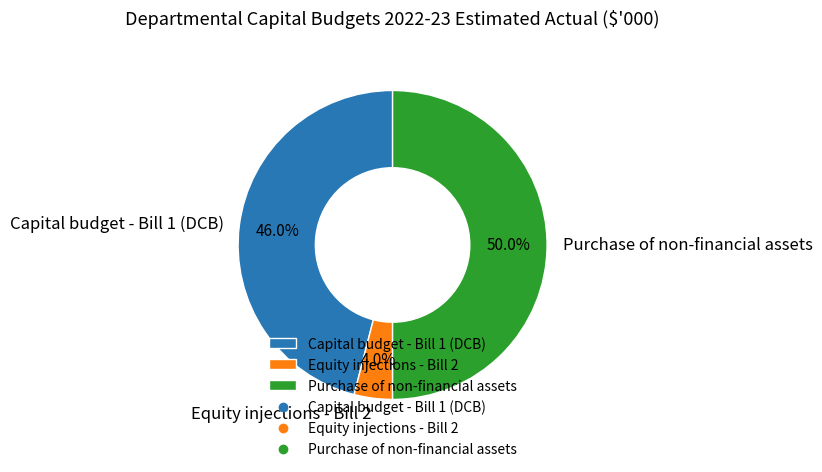

What percentage is NOT represented by Purchase of non-financial assets?

50.0%